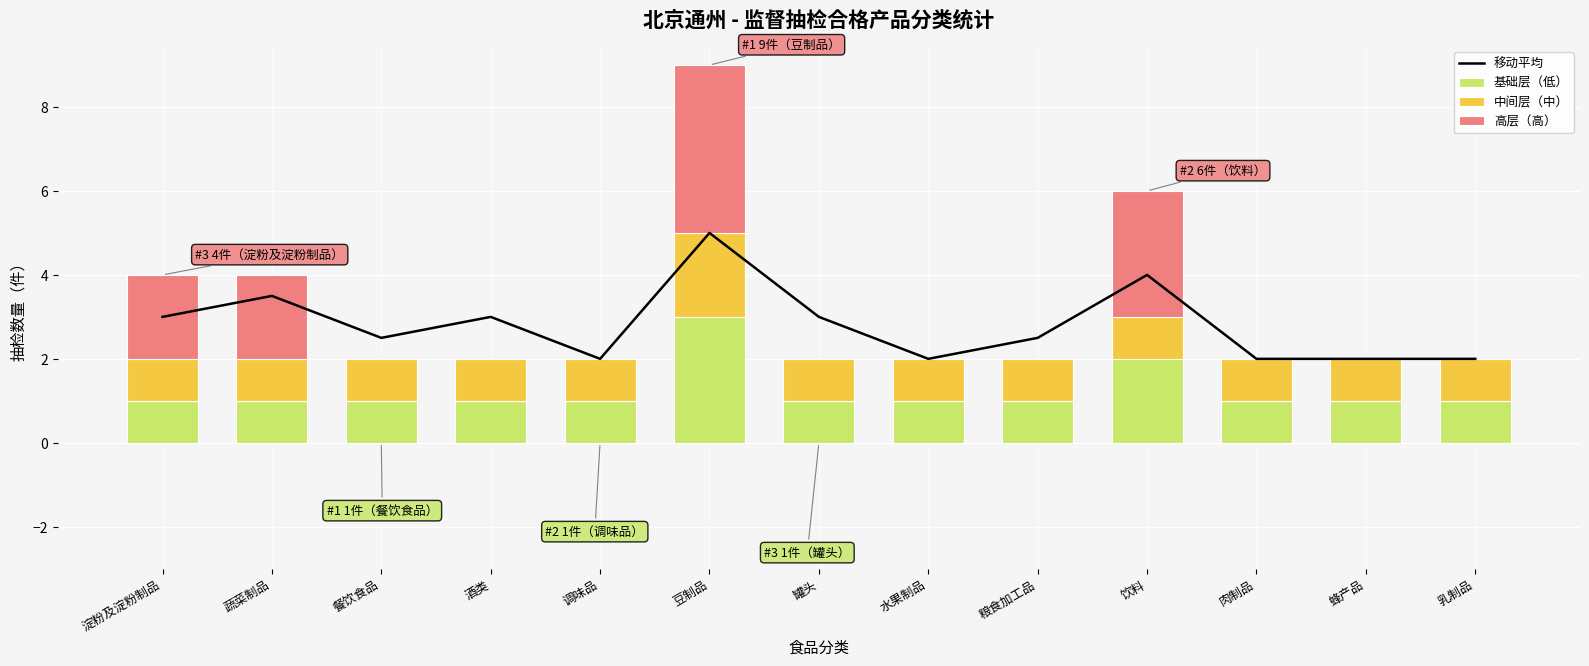

Which has a higher value, 餐饮食品 or 酒类?

酒类